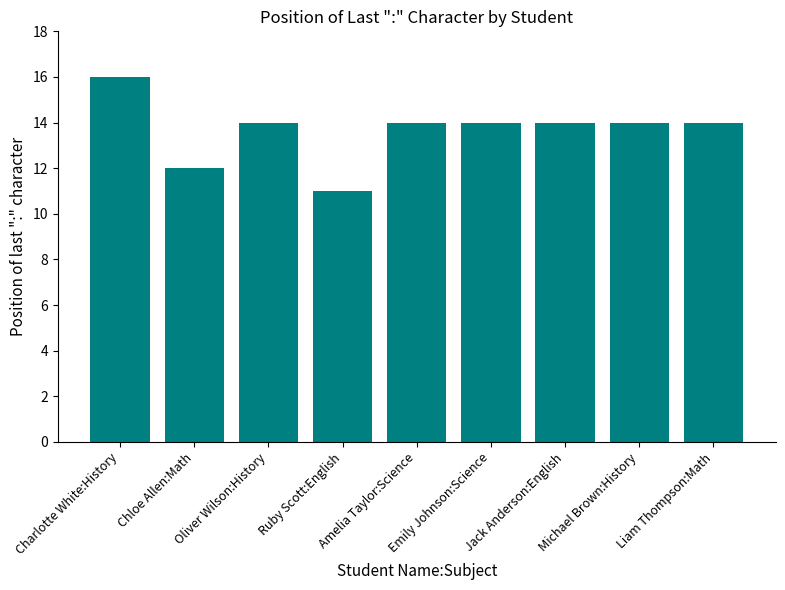

Which category has the highest value across all series?

Charlotte White:History